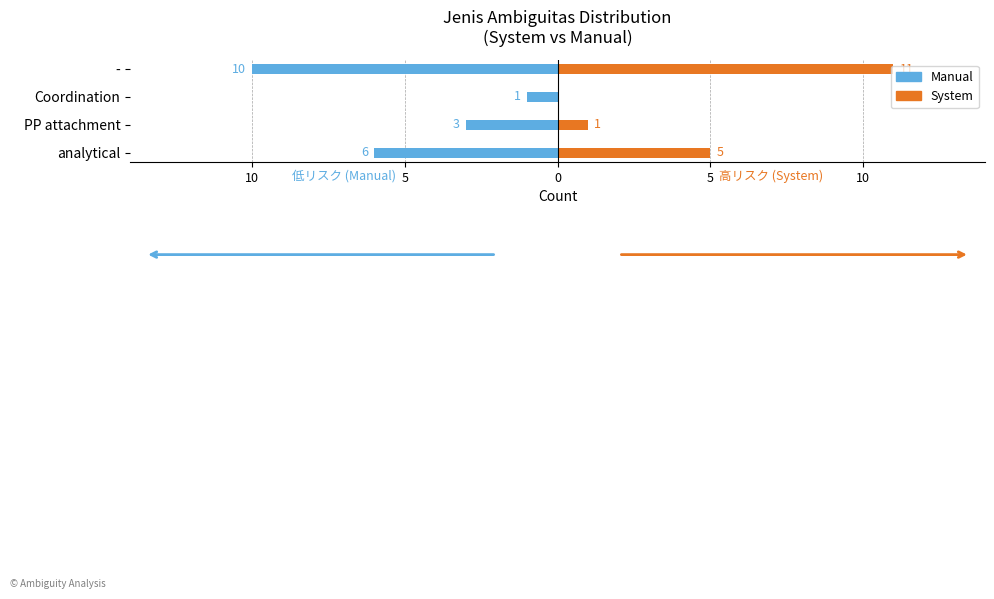

How many bars are there in each group?

2